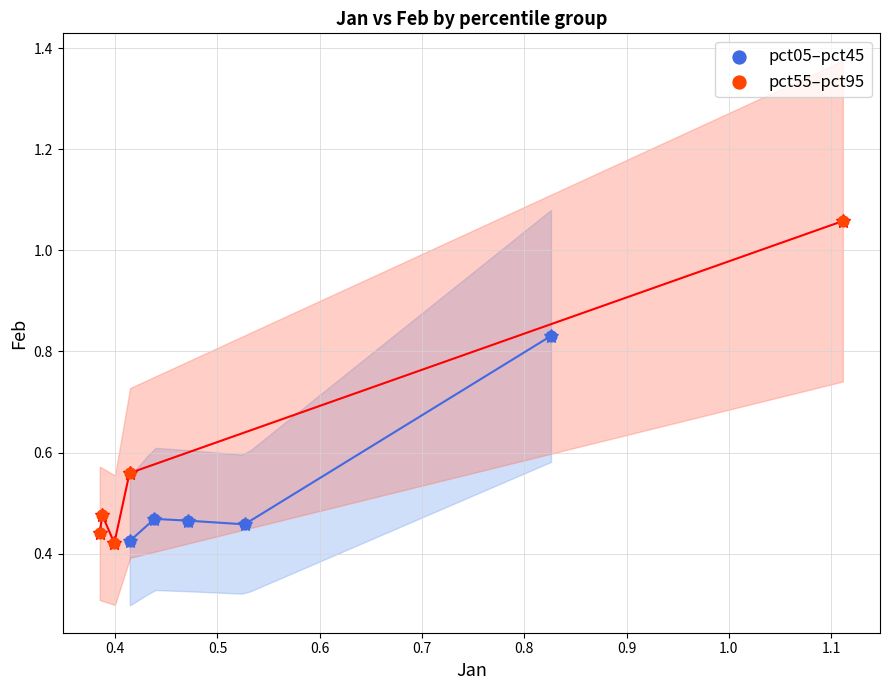

Which series reaches the maximum Y coordinate?

pct55–pct95